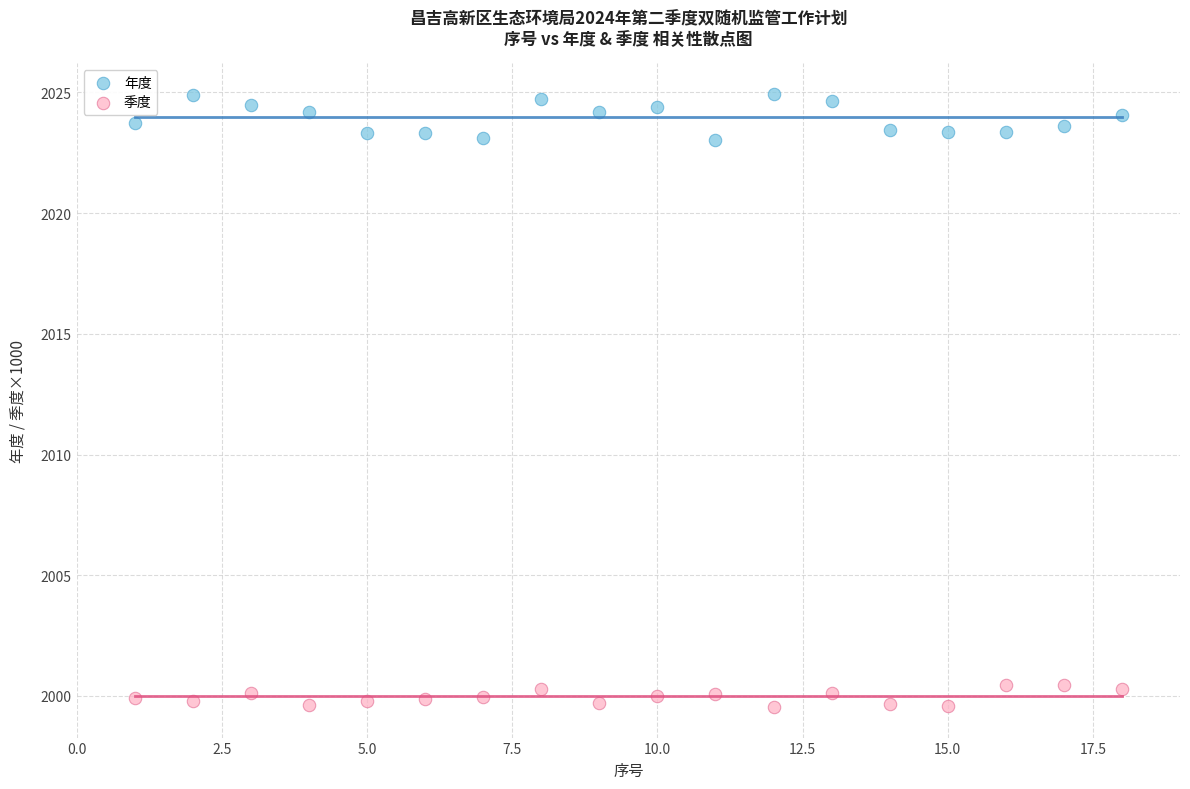

What are all the series names shown in the legend?

年度, 季度